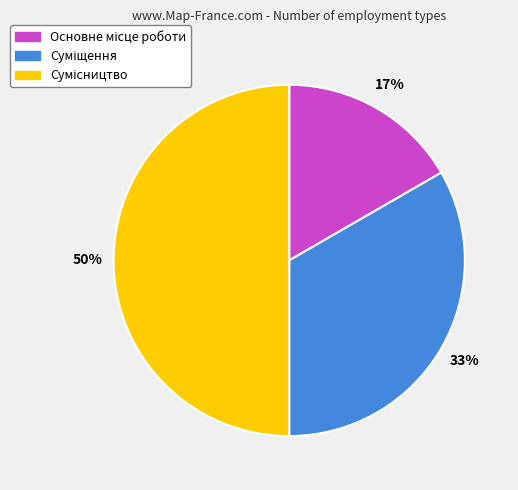

To the nearest percent, what is the average slice percentage?

33%